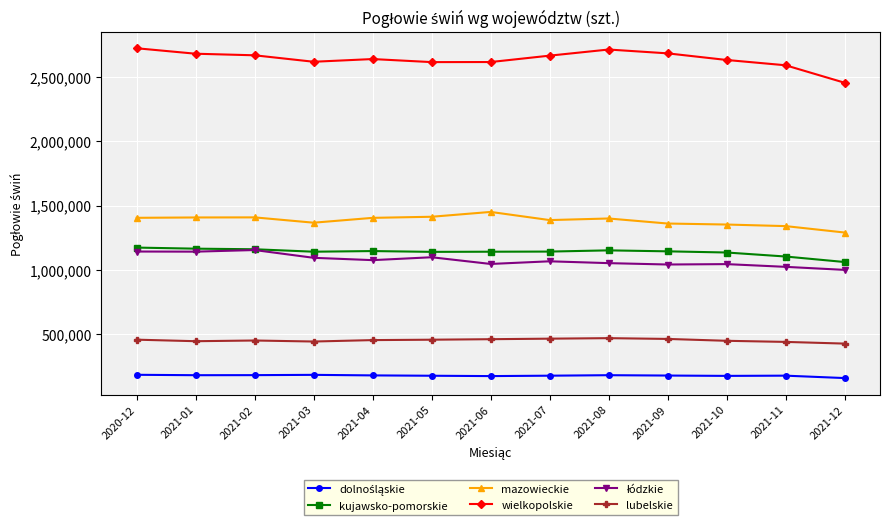

What is the difference between the maximum and minimum values in the mazowieckie series?

160567